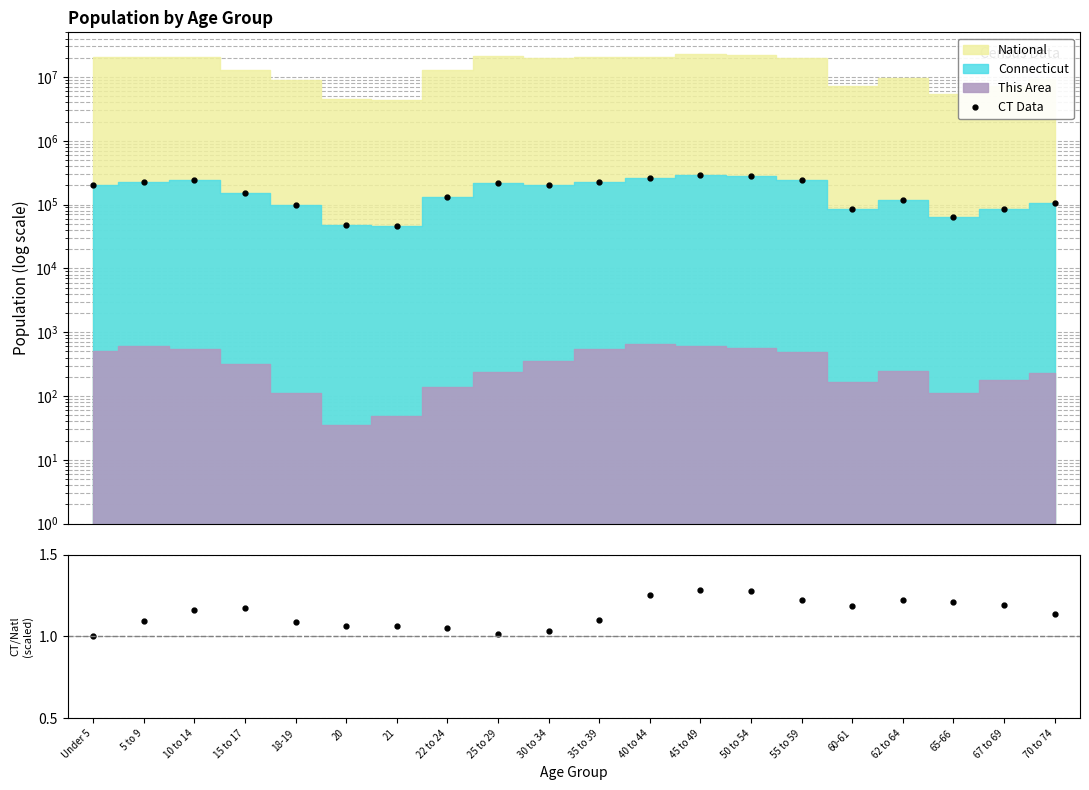

The CT / National (scaled) series shows 1.2 at 15 to 17. True or false?

True